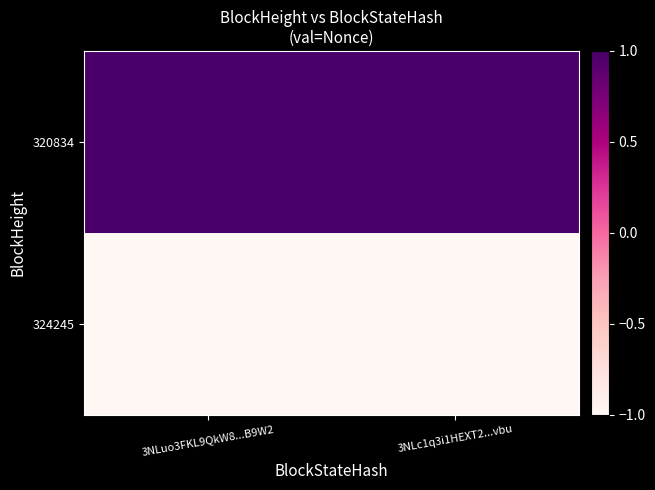

At which category does the chart reach its minimum across all series?

3NLuo3FKL9QkW8...B9W2